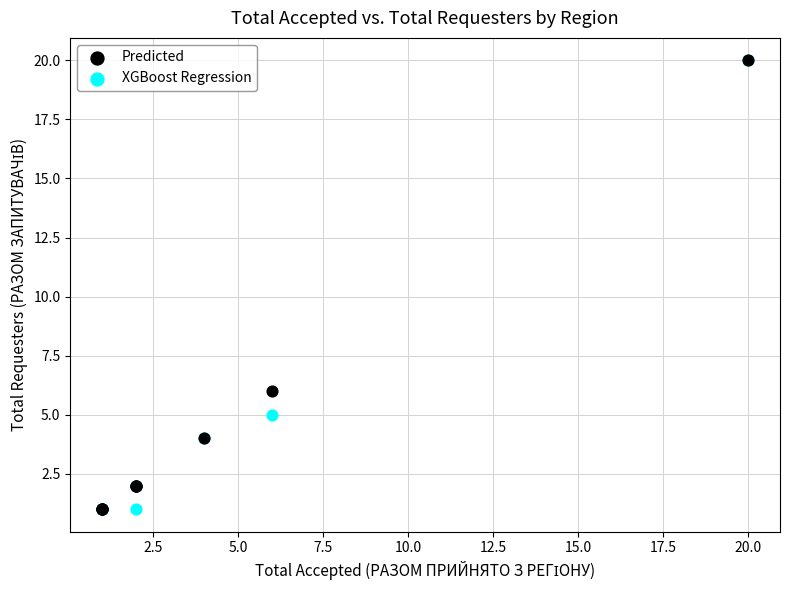

Across all series, what Y value is closest to 10?

6